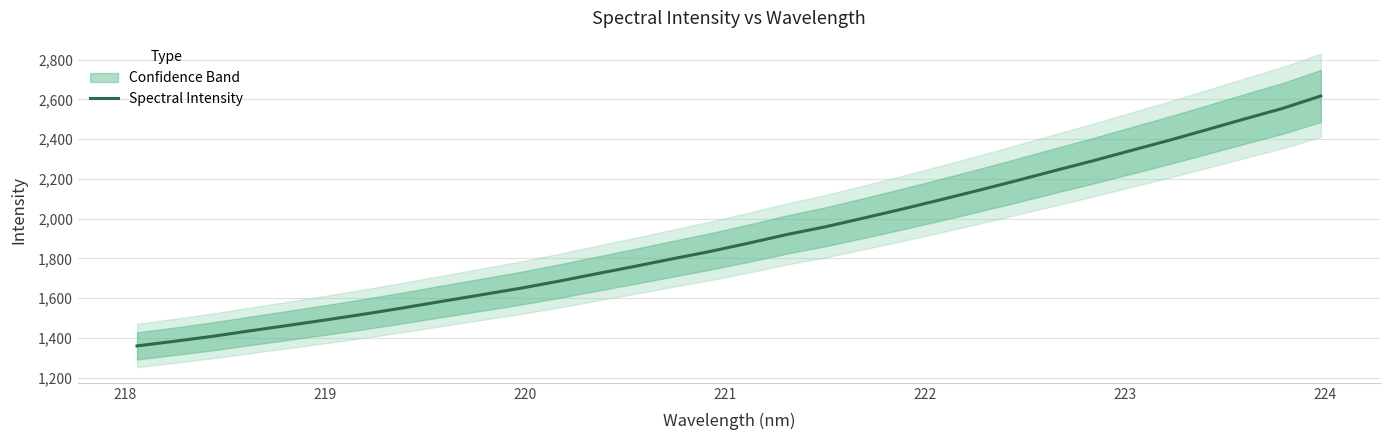

What is the smallest value displayed?

1359.9